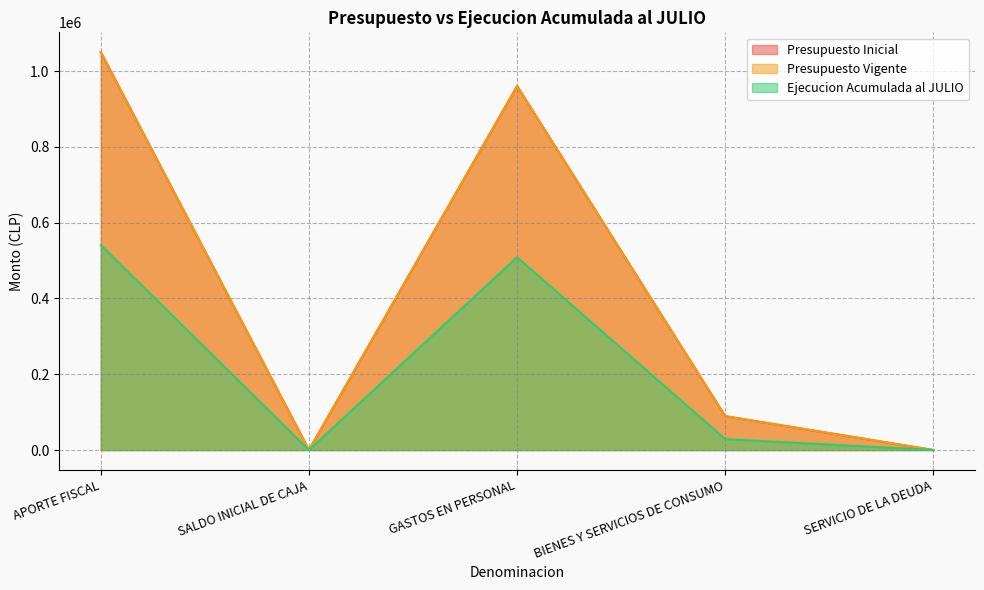

True or false: Presupuesto Vigente and Presupuesto Inicial intersect in this chart.

False